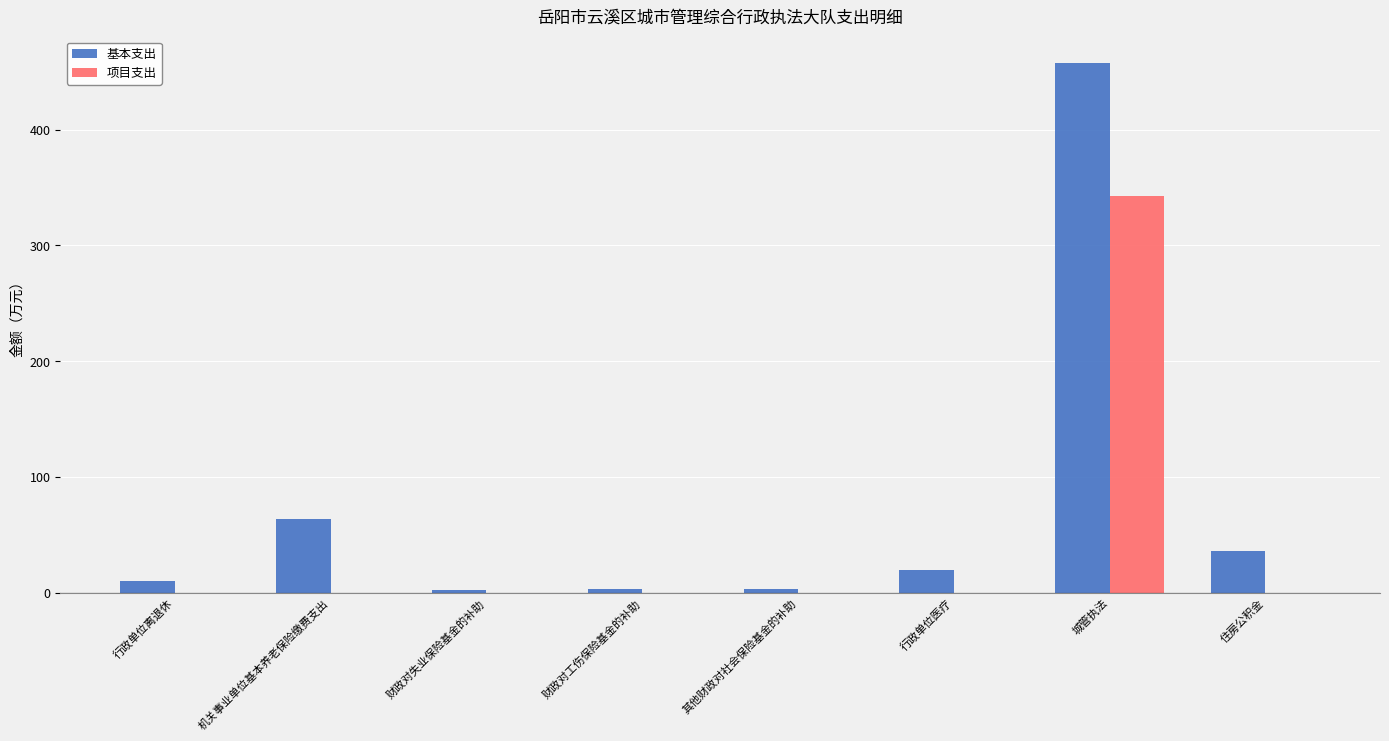

Which series changed the most between 行政单位医疗 and 城管执法?

基本支出